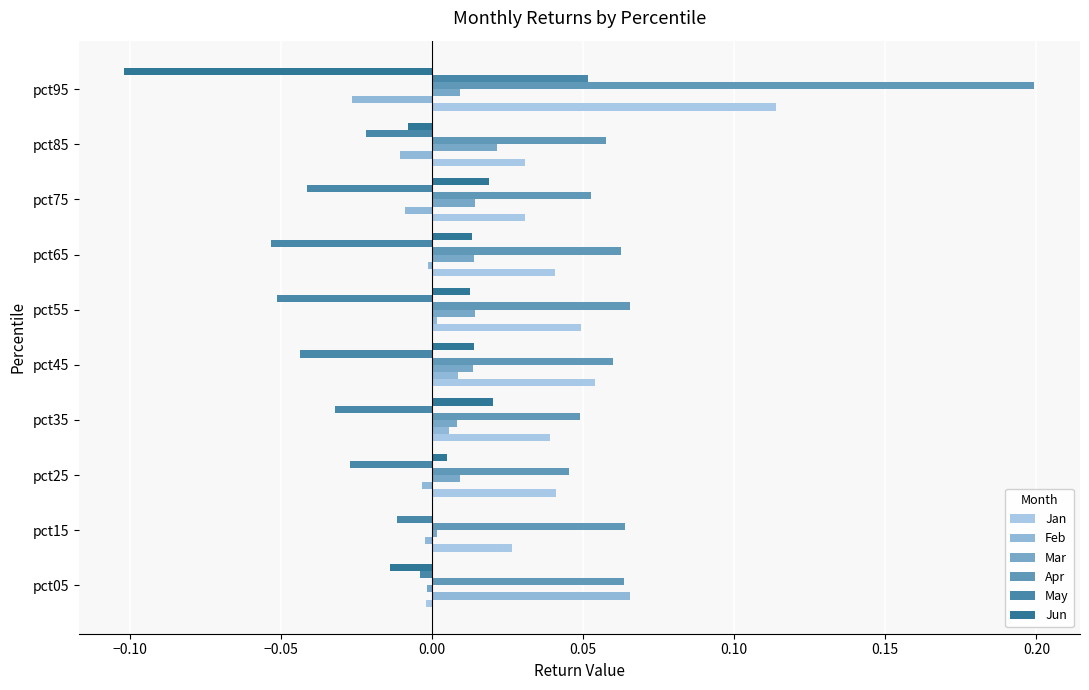

How many distinct data groups are displayed?

6